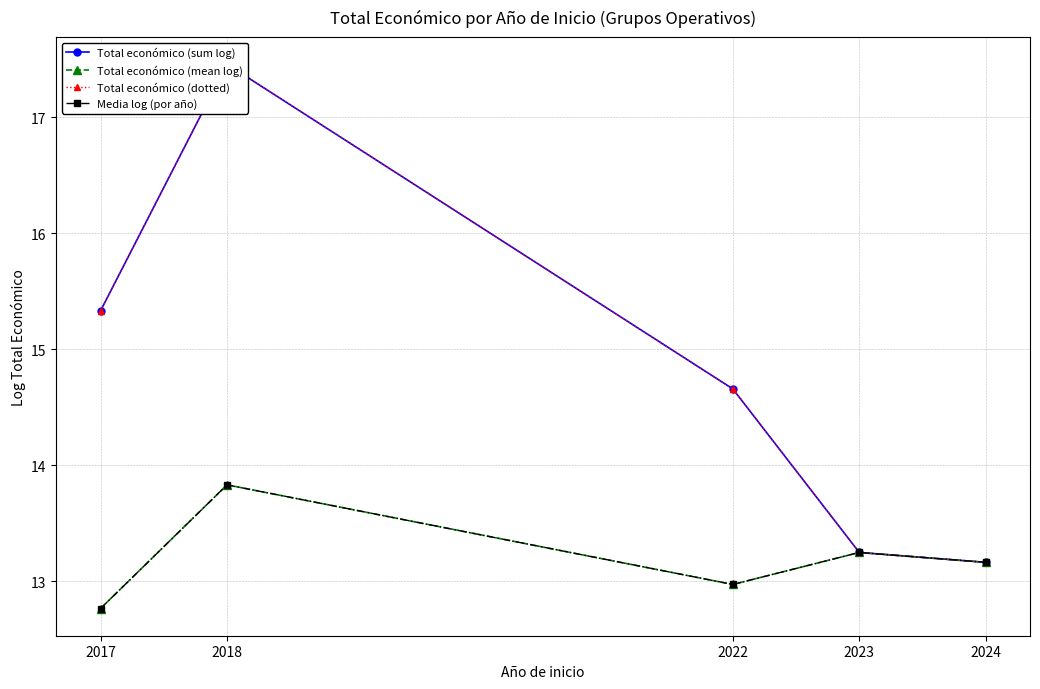

What is the value of the Total económico (dotted) point at the 2nd from the left?

17.5